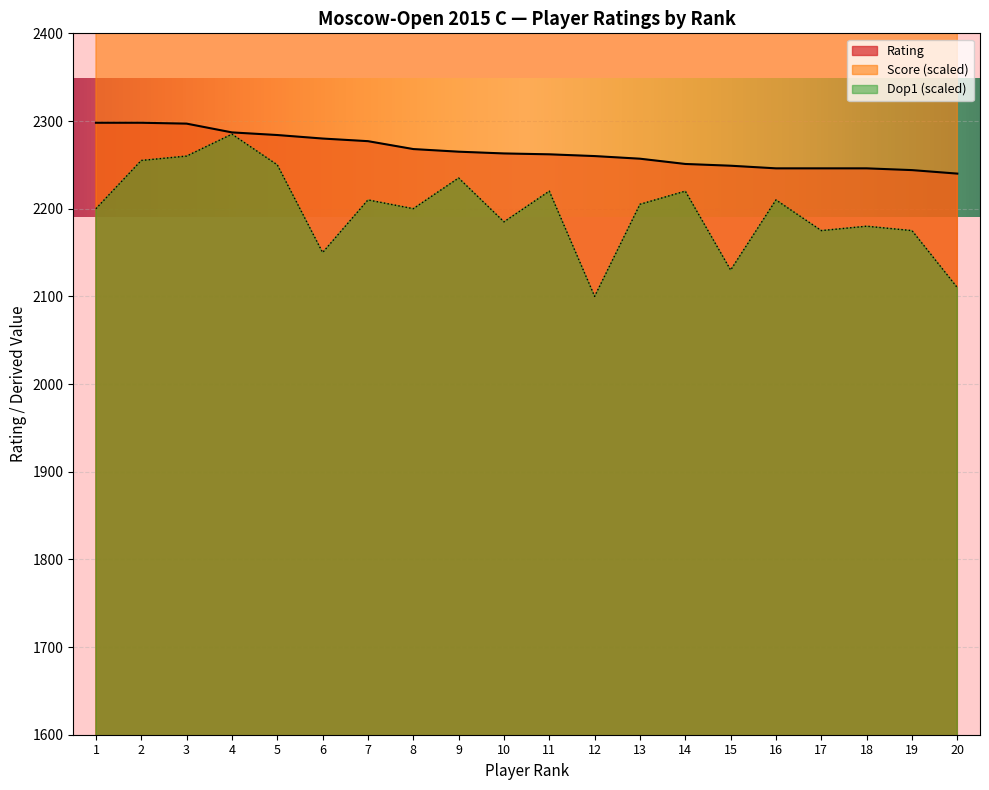

Approximately how many times larger is the value at 16 compared to 5?

1.0